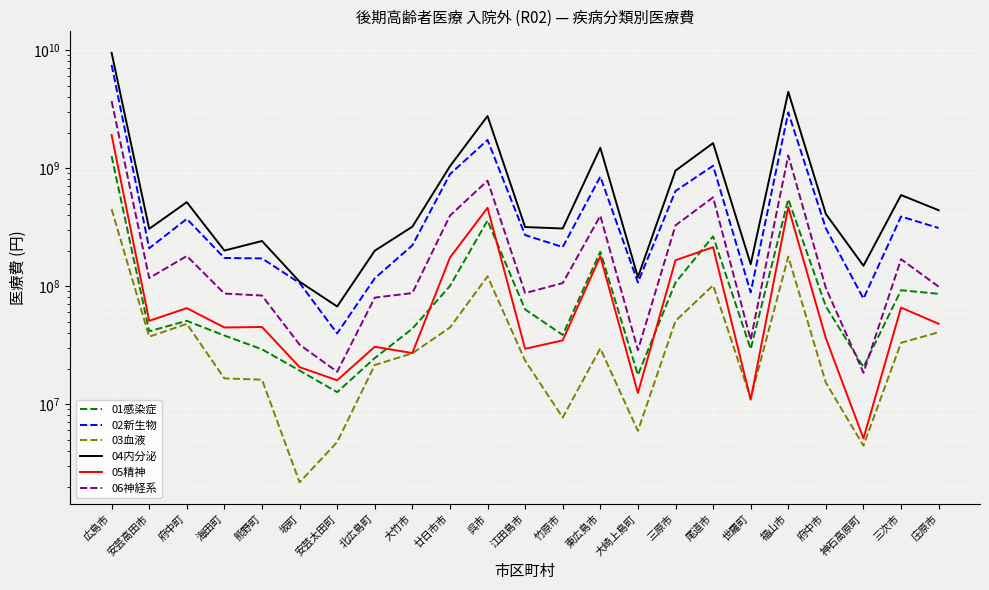

What is the sum of all 04内分泌 values?

26198373060